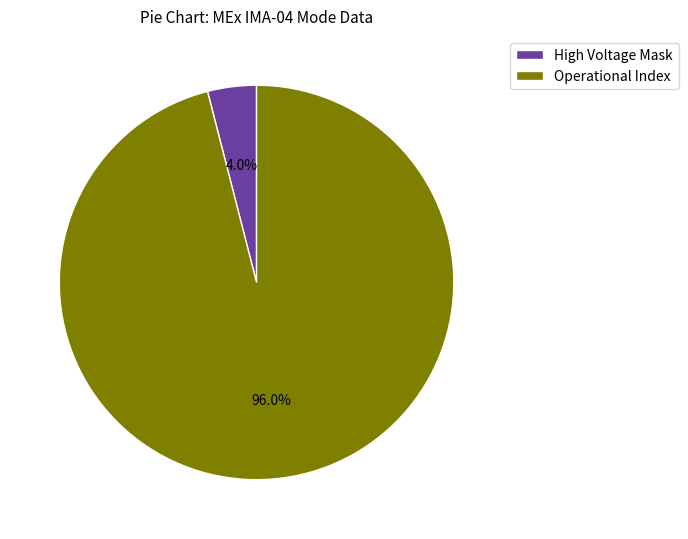

Which slice is the largest?

Operational Index